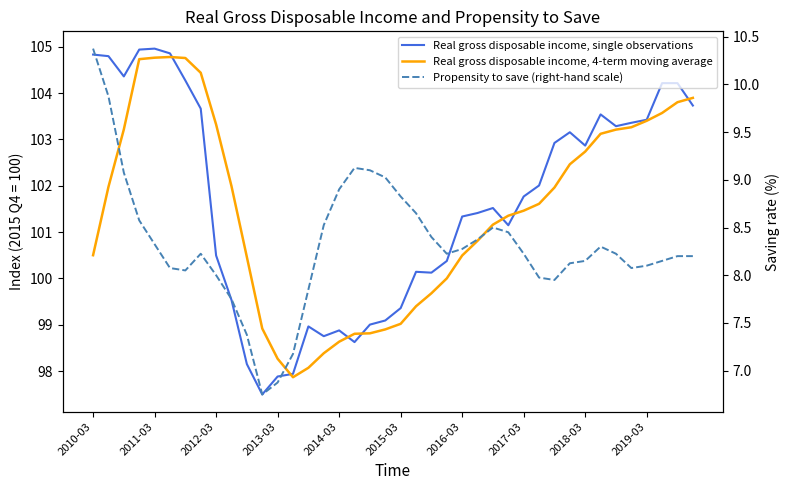

True or false: Real gross disposable income, 4-term moving average and Propensity to save (right-hand scale) intersect in this chart.

False